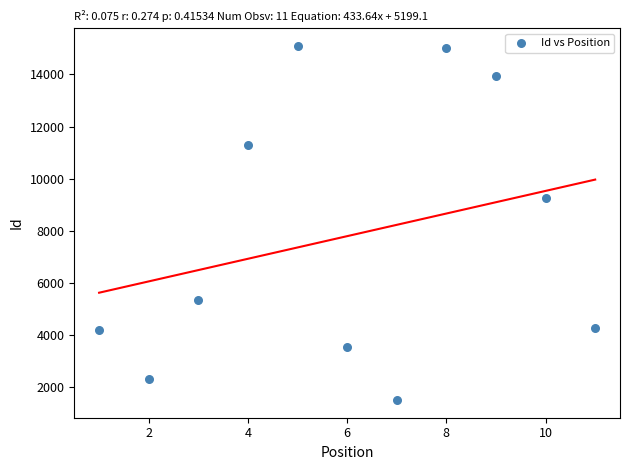

What is the average X value?

6